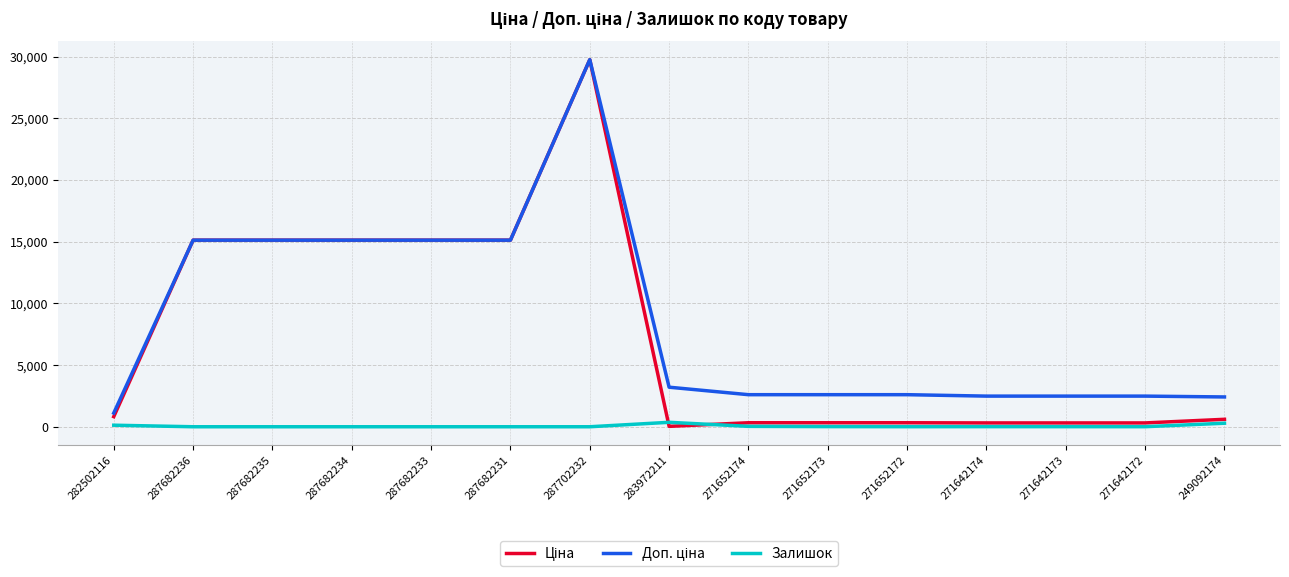

What is the spread (max minus min) of values at 287682236?

15120.0